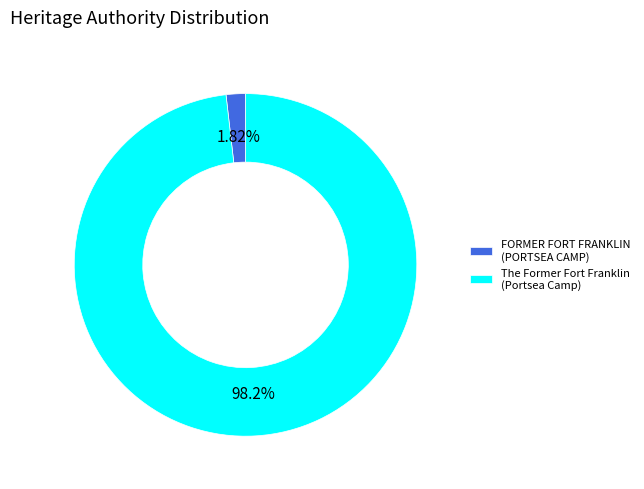

Which category accounts for the majority?

The Former Fort Franklin (Portsea Camp)